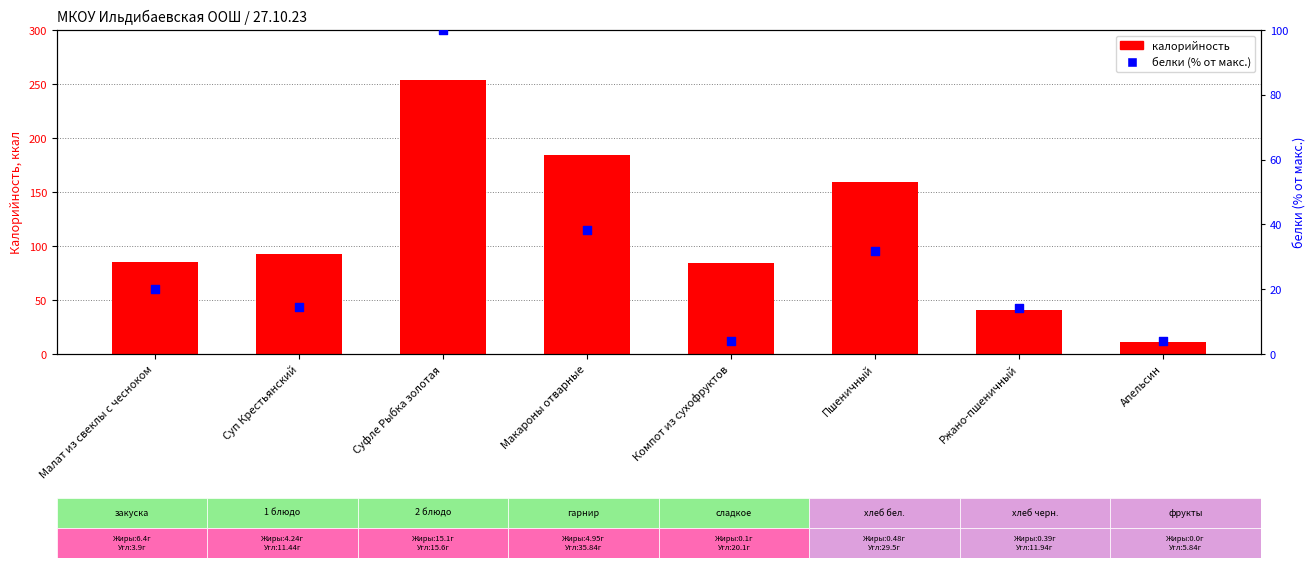

Is the value of белки (% от макс.) at Компот из сухофруктов greater than the value of калорийность at Пшеничный?

No